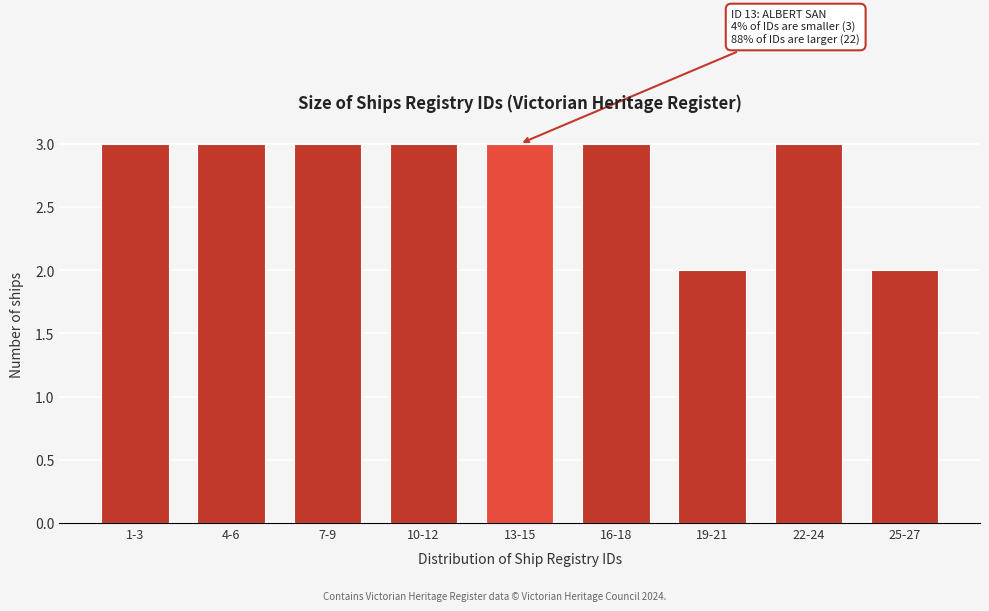

Reading right to left, what are all the values shown in this chart?

25-27=2	22-24=3	19-21=2	16-18=3	13-15=3	10-12=3	7-9=3	4-6=3	1-3=3